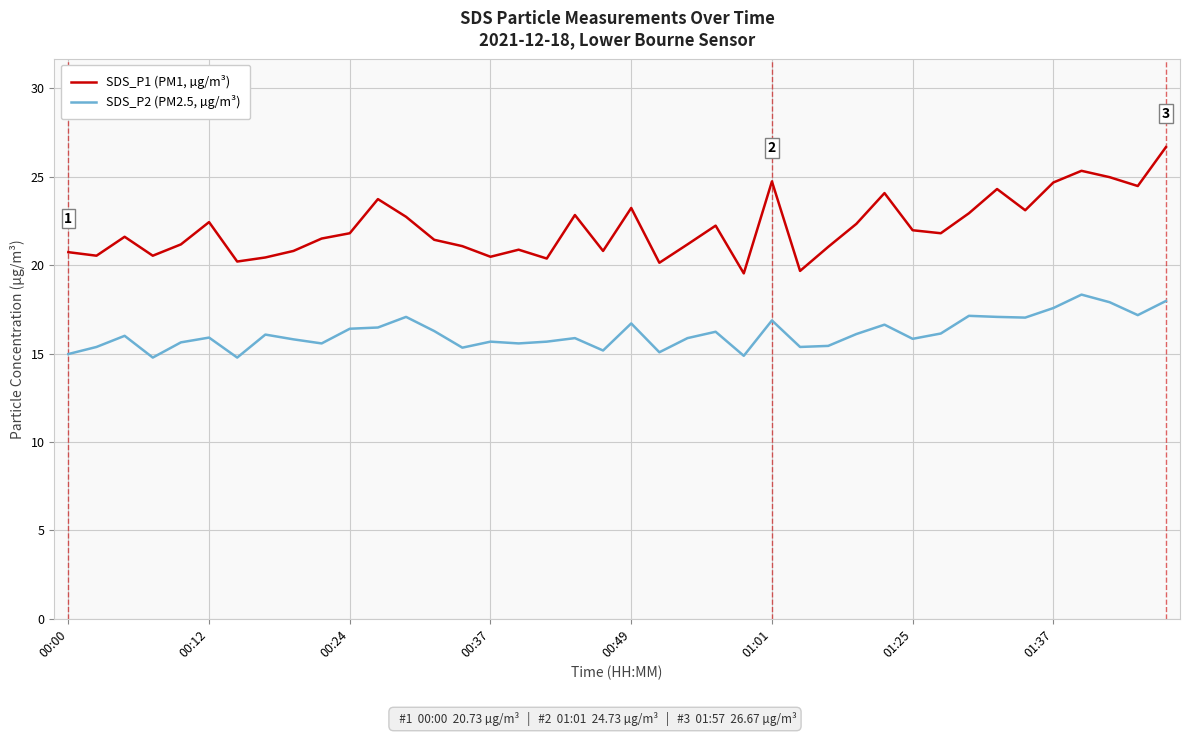

List the series in order of their overall mean, lowest first.

SDS_P2 (PM2.5, µg/m³), SDS_P1 (PM1, µg/m³)